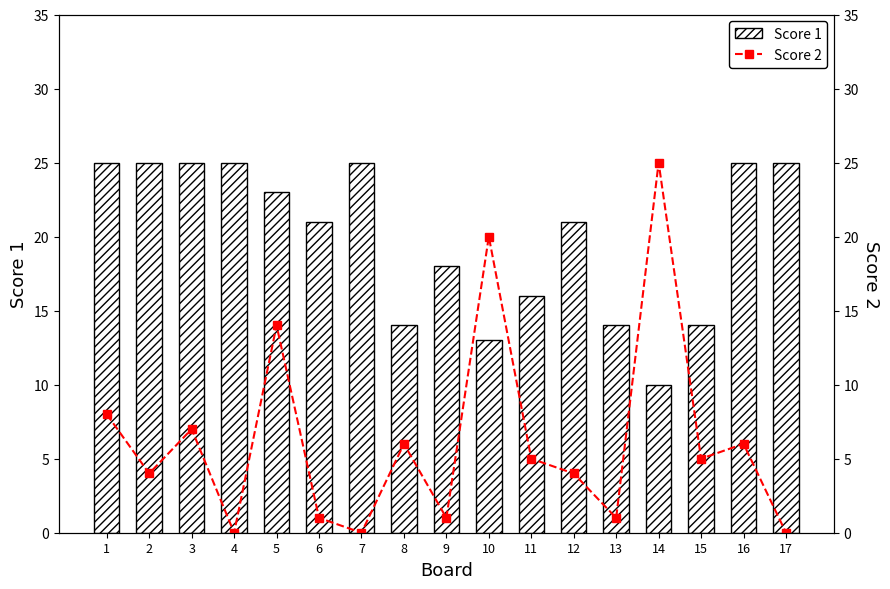

Rank the series at 2 from lowest to highest value.

Score 2, Score 1